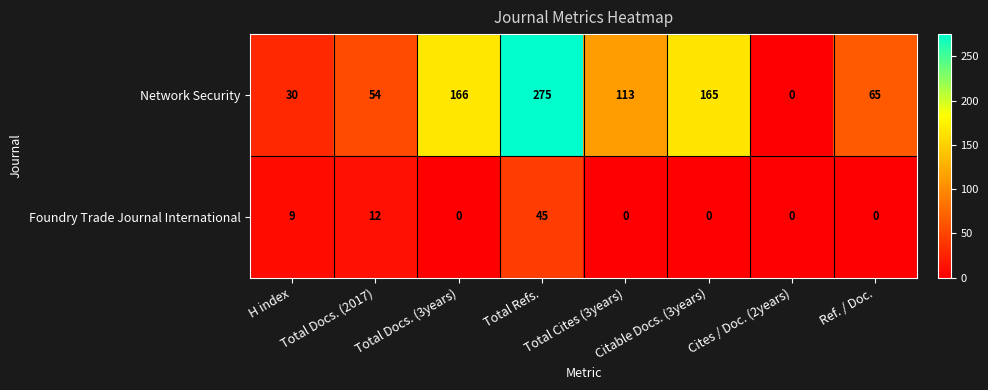

What is the difference between the maximum and second lowest values in the Network Security series?

245